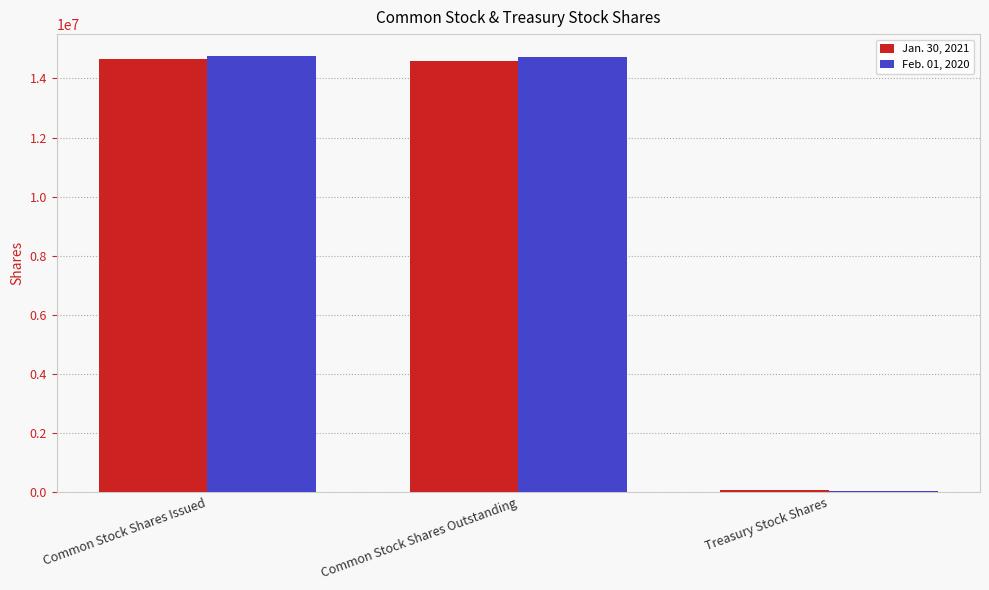

List the series in order of their overall mean, lowest first.

Jan. 30, 2021, Feb. 01, 2020